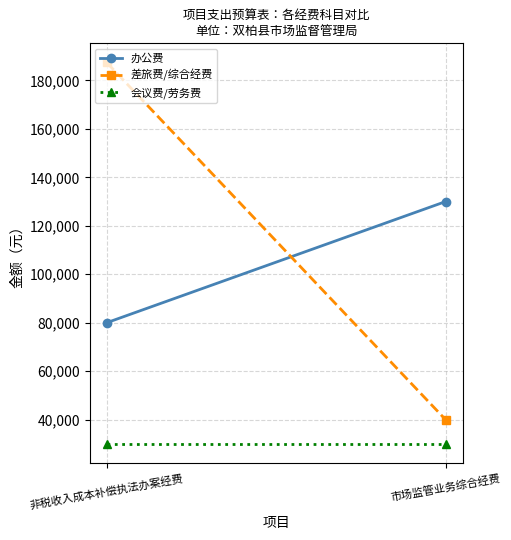

Which category has the lowest value in the 办公费 series?

非税收入成本补偿执法办案经费